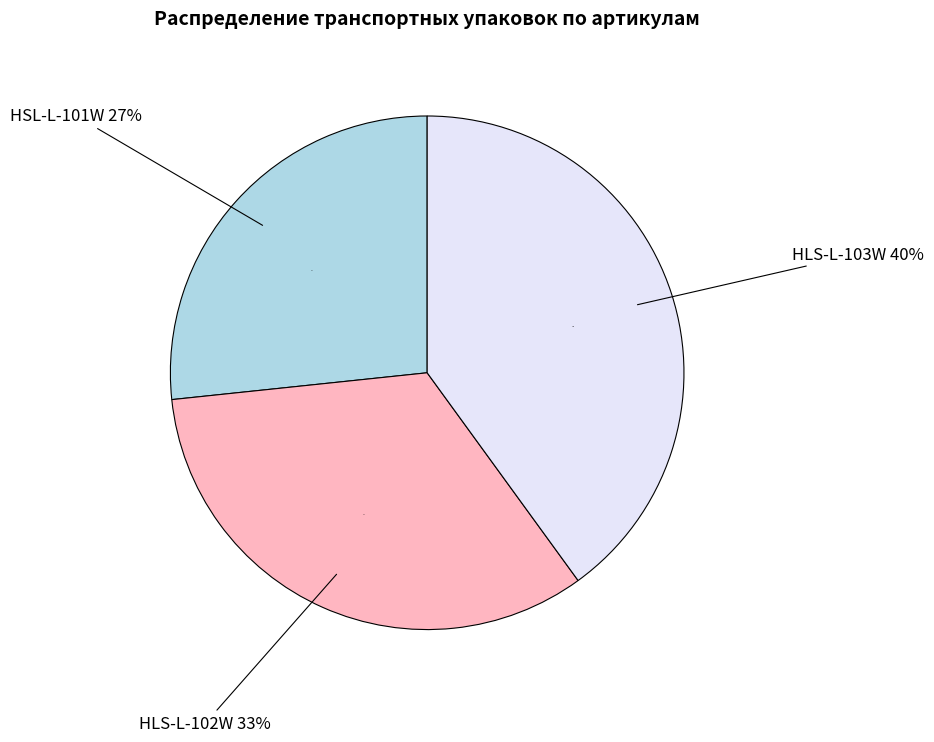

What is the ratio of the value at HLS-L-103W to the value at HSL-L-101W?

1.5